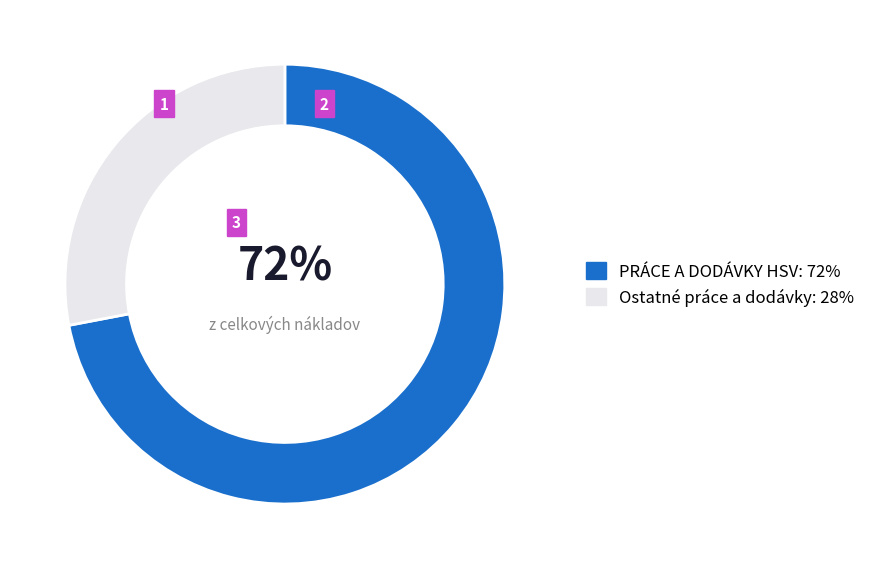

Is there a majority slice in this chart?

Yes